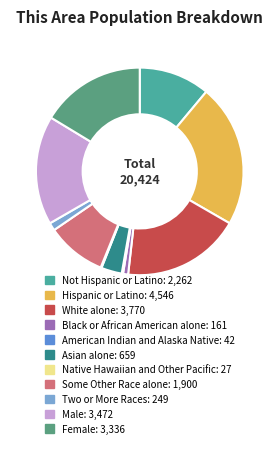

Rank the categories by value from highest to lowest.

Hispanic or Latino, White alone, Male, Female, Not Hispanic or Latino, Some Other Race alone, Asian alone, Two or More Races, Black or African American alone, American Indian and Alaska Native, Native Hawaiian and Other Pacific